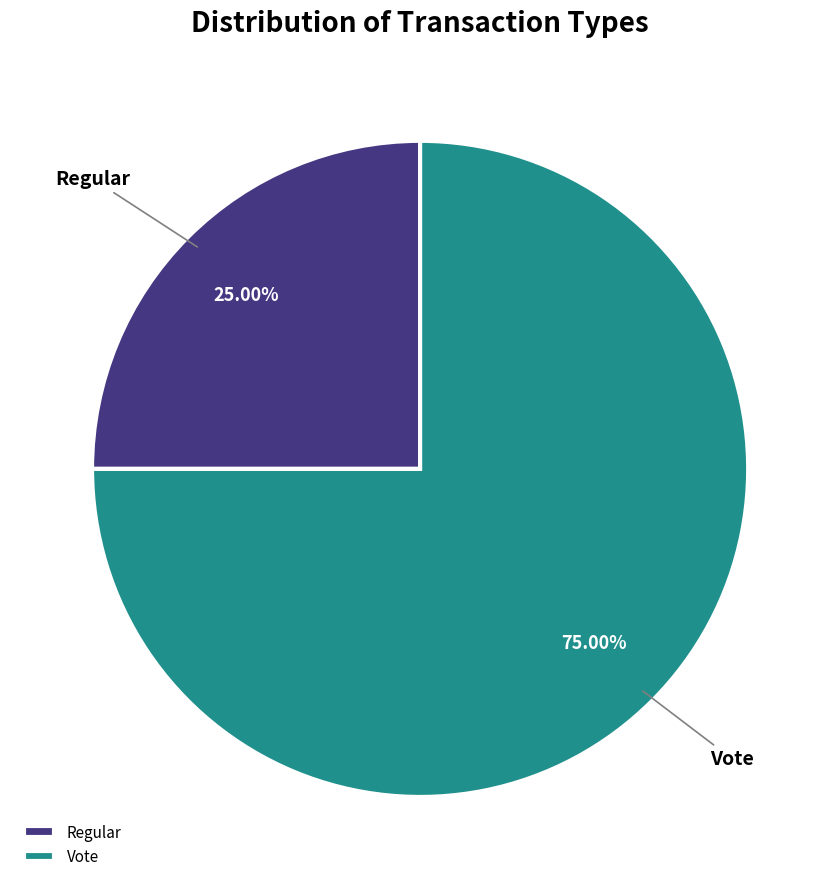

Is it true that Vote is 61% of the pie?

False